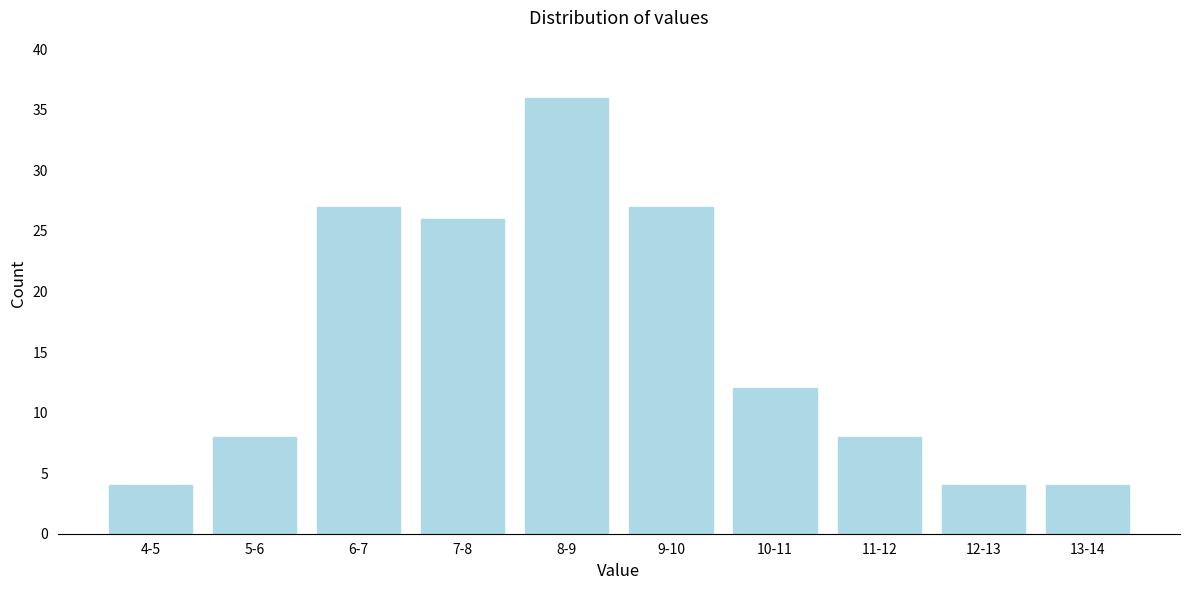

Reading right to left, list all the values displayed in this chart.

13-14=4	12-13=4	11-12=8	10-11=12	9-10=27	8-9=36	7-8=26	6-7=27	5-6=8	4-5=4